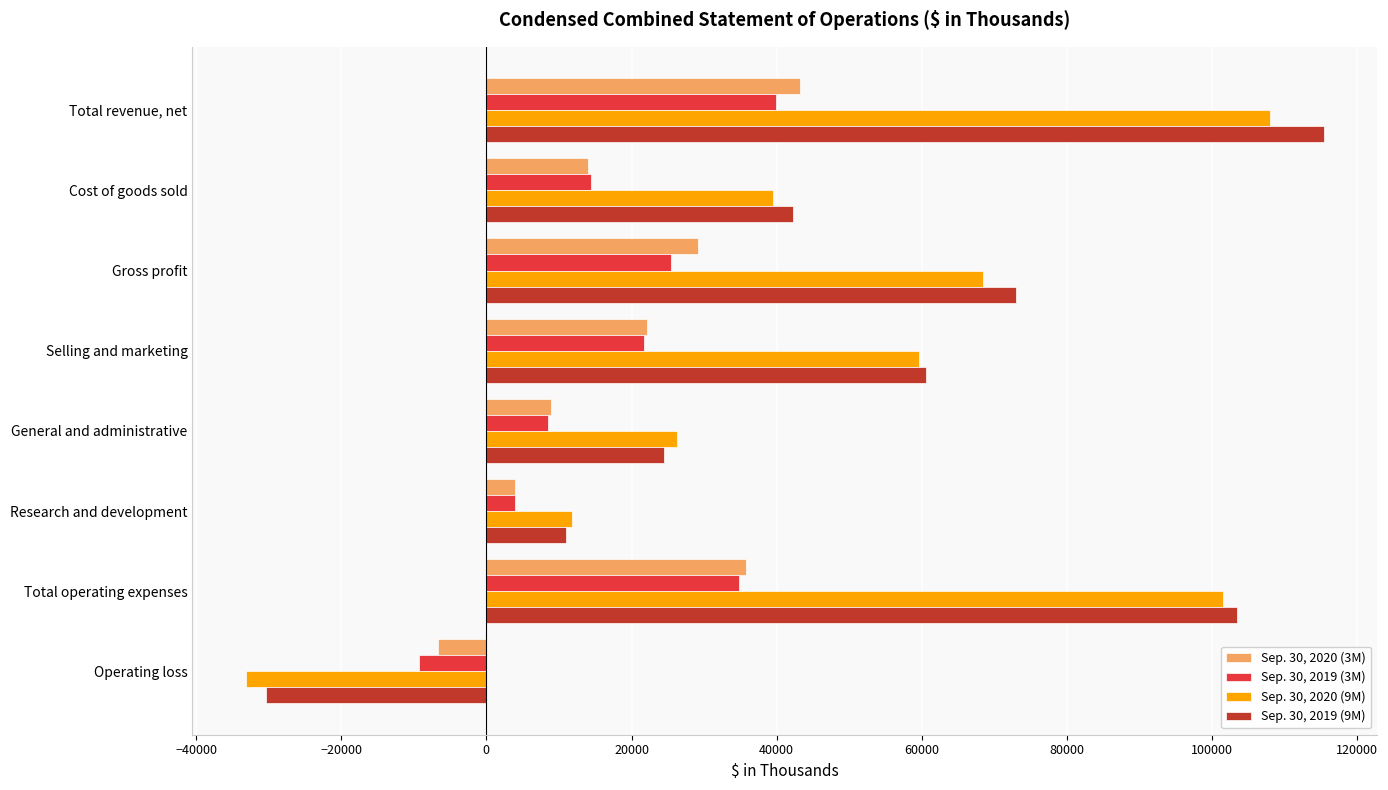

What is the sum of all Sep. 30, 2020 (9M) values?

381927